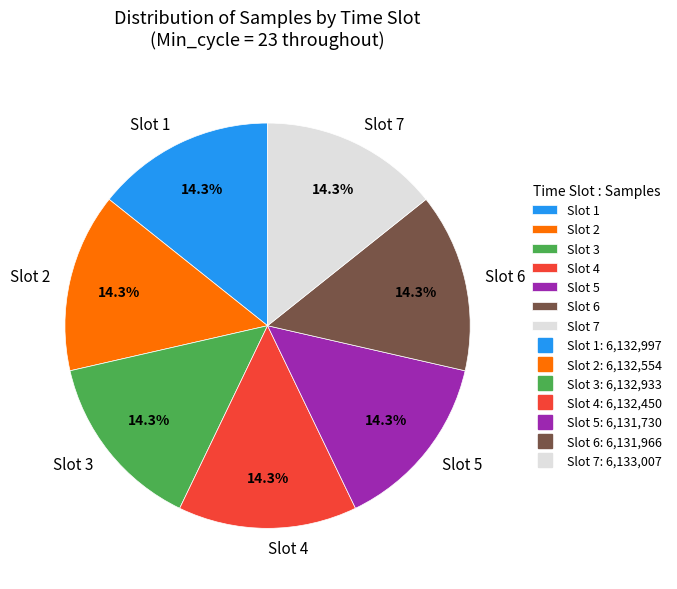

How many slices are in this pie chart?

7